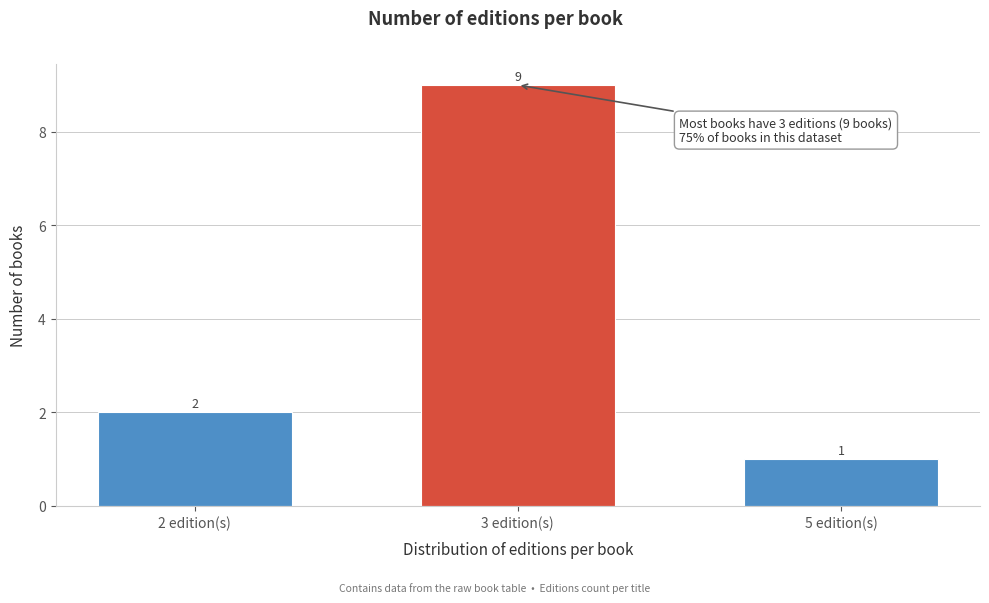

Reading left to right, extract all data points from this chart.

2	9	1